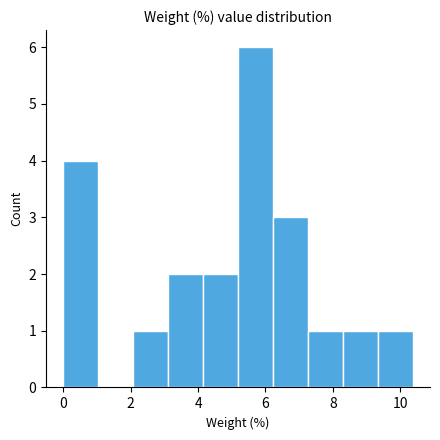

Reading left to right, transcribe this chart: for each bar, give the range it covers on the x-axis and its height. Neither the bar edges nor the heights are printed on the chart, so give them approximately, as read against the axes.

0.0 to 1.0: 4
1.0 to 2.0: 0
2.0 to 3.2: 1
3.2 to 4.2: 2
4.2 to 5.2: 2
5.2 to 6.2: 6
6.2 to 7.2: 3
7.2 to 8.2: 1
8.2 to 9.4: 1
9.4 to 10.4: 1